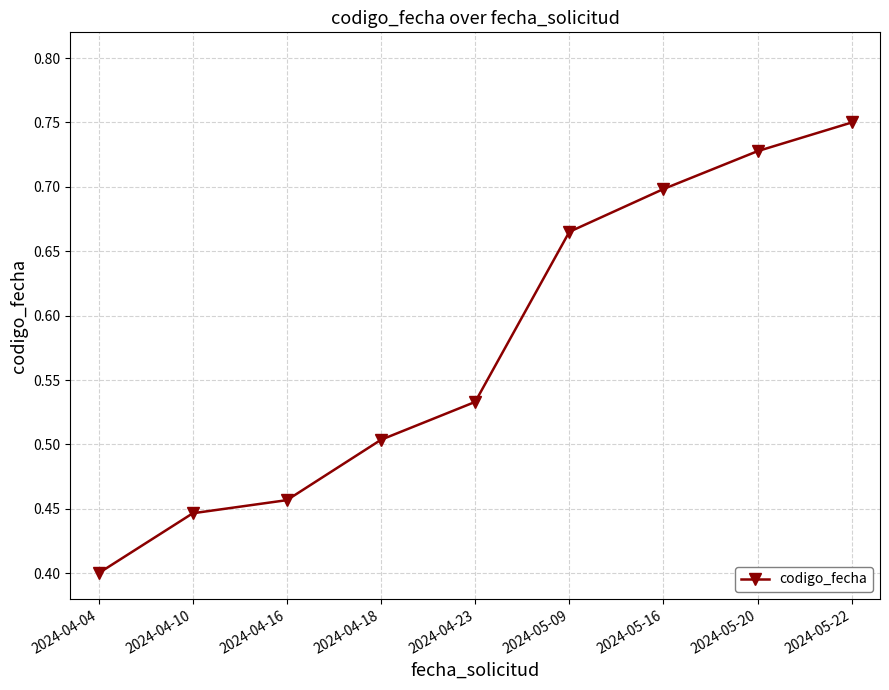

True or false: the data has more than 1 interior local peaks.

False